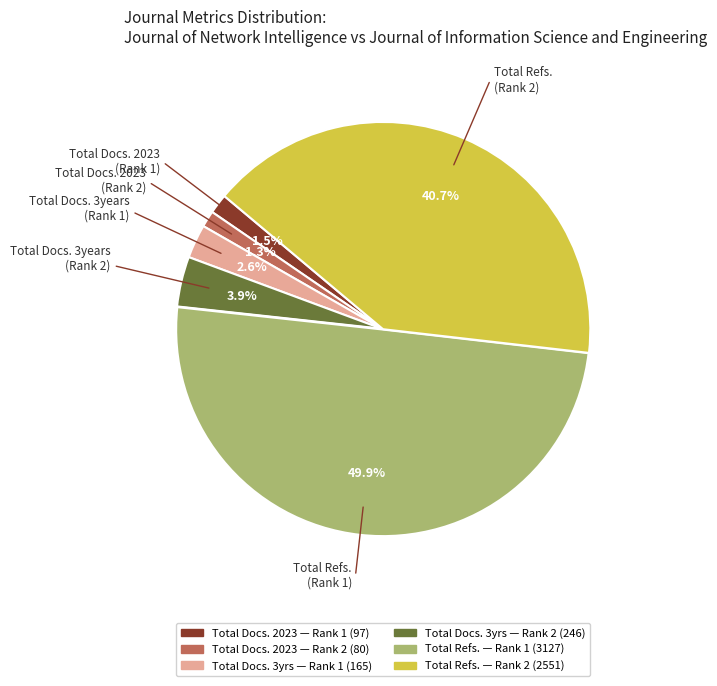

How many slices are in this pie chart?

6